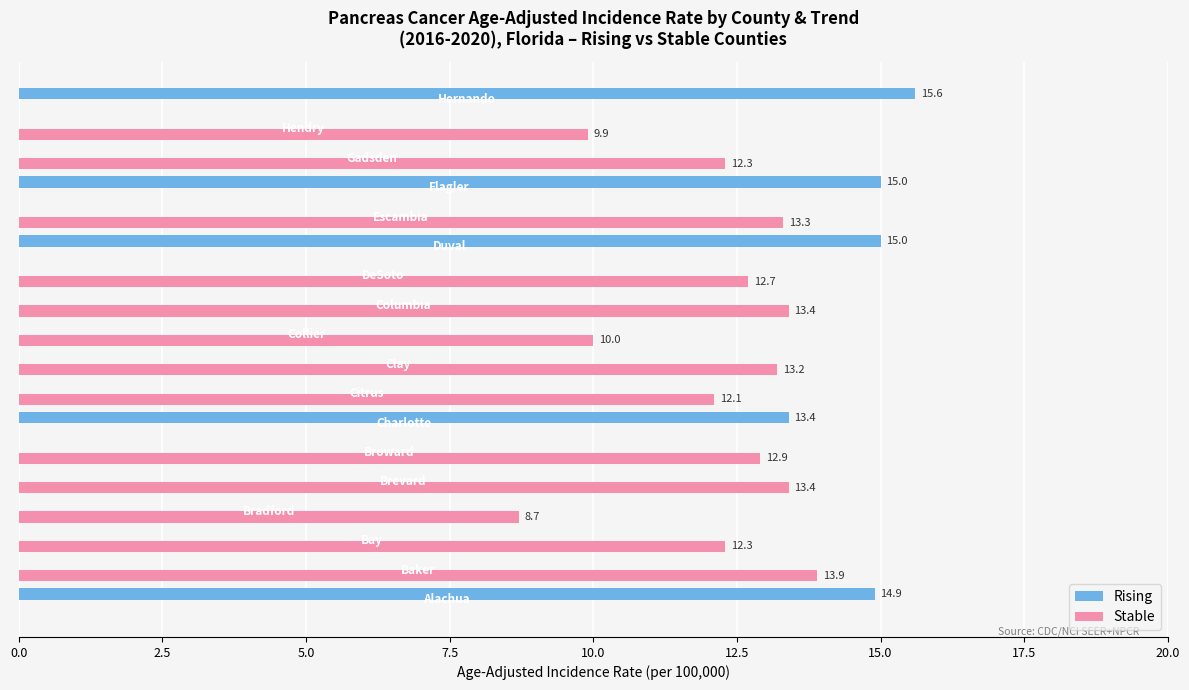

Which series has the largest total across all categories?

Stable